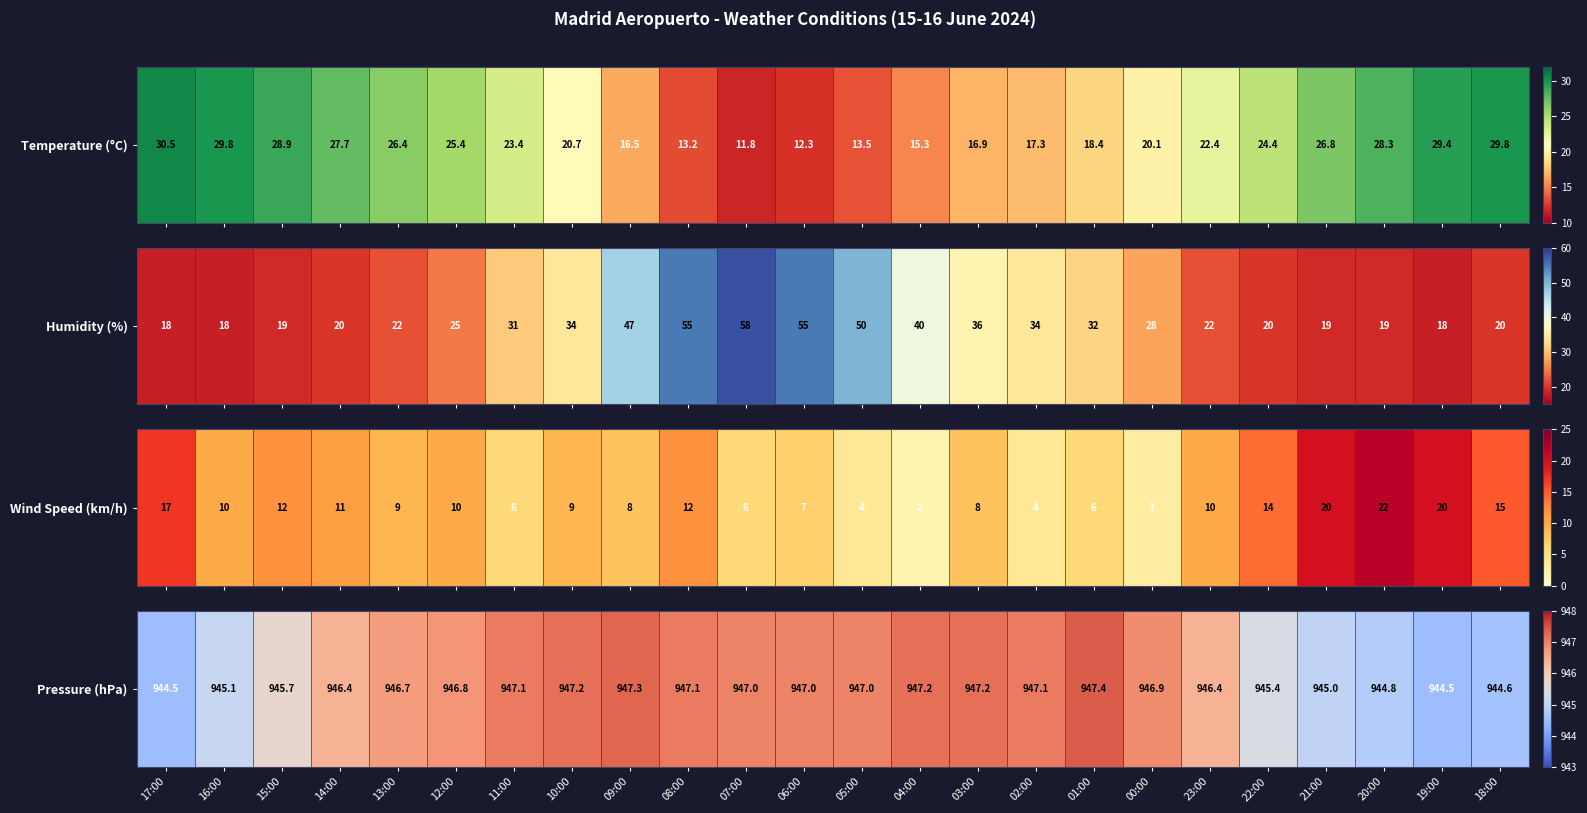

List the labels in order of value, smallest first.

17:00, 19:00, 18:00, 20:00, 21:00, 16:00, 22:00, 15:00, 14:00, 23:00, 13:00, 12:00, 00:00, 07:00, 06:00, 05:00, 11:00, 08:00, 02:00, 10:00, 04:00, 03:00, 09:00, 01:00